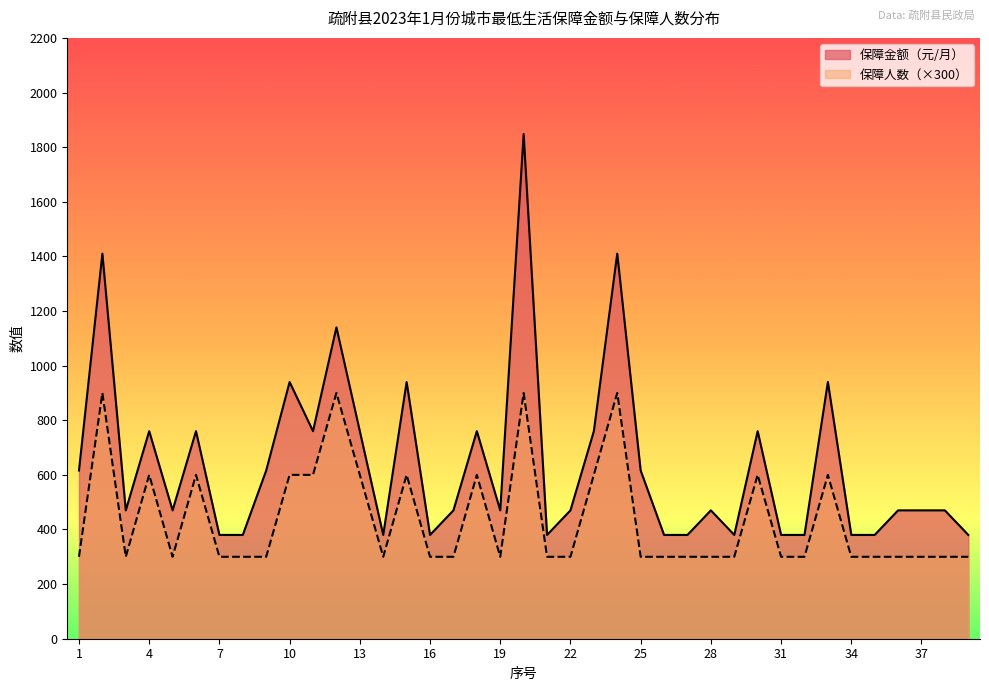

What is the difference between the highest and lowest values at 33?

340